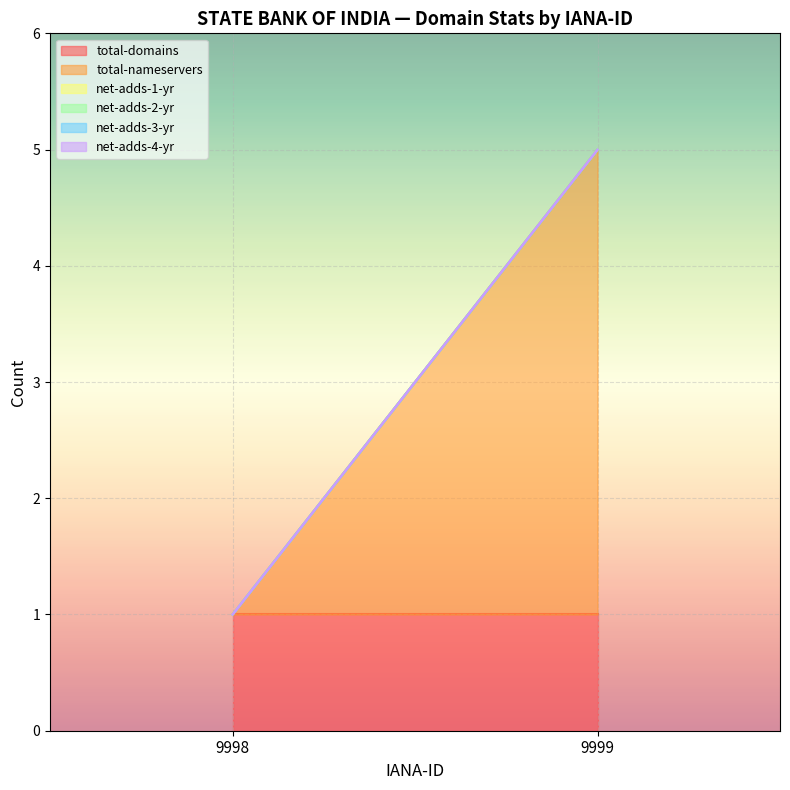

Reading left to right, extract all data points from this chart.

total-domains: 9998=1	9999=1
total-nameservers: 9998=0	9999=4
net-adds-1-yr: 9998=0	9999=0
net-adds-2-yr: 9998=0	9999=0
net-adds-3-yr: 9998=0	9999=0
net-adds-4-yr: 9998=0	9999=0